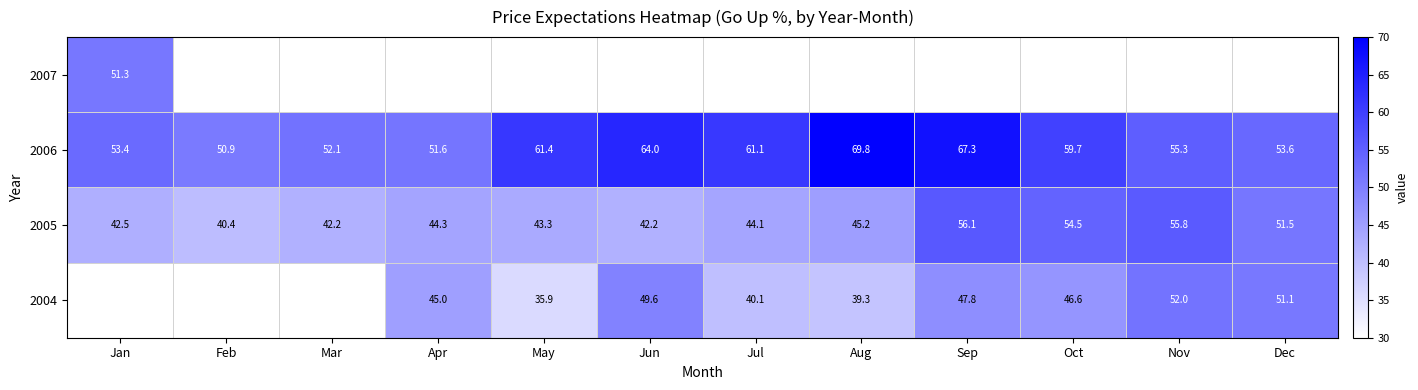

Rank the categories by 2006 value from highest to lowest.

Aug, Sep, Jun, May, Jul, Oct, Nov, Dec, Jan, Mar, Apr, Feb